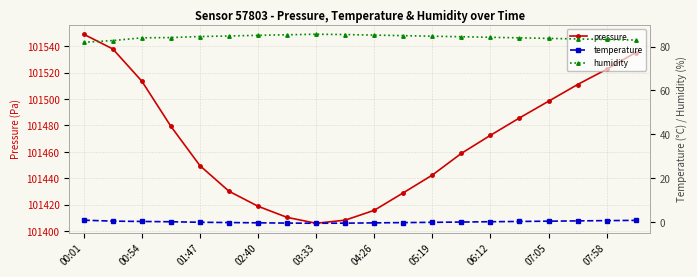

At which label does pressure reach its peak?

00:01